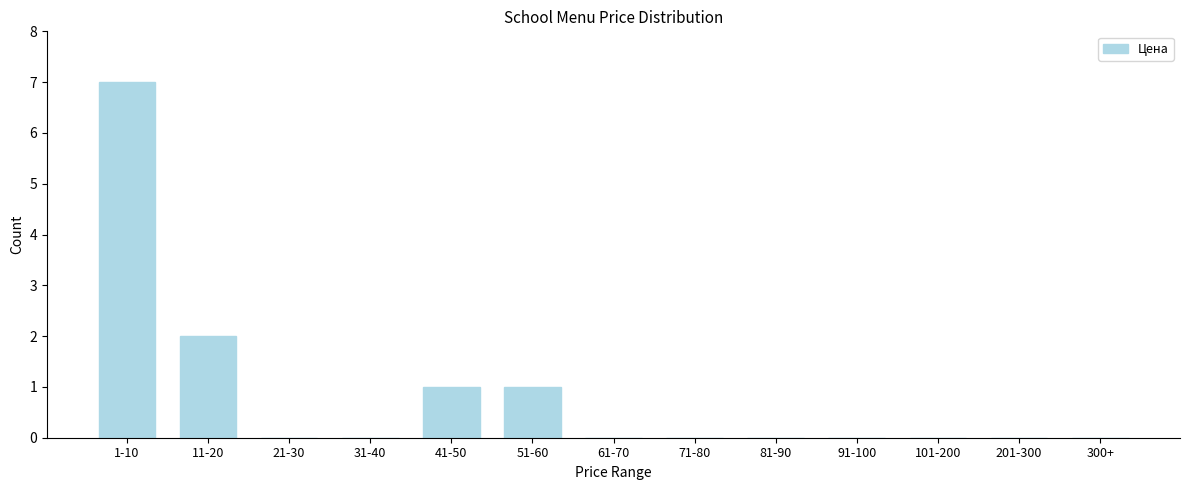

Reading right to left, transcribe all the data shown in this chart.

300+=0	201-300=0	101-200=0	91-100=0	81-90=0	71-80=0	61-70=0	51-60=1	41-50=1	31-40=0	21-30=0	11-20=2	1-10=7